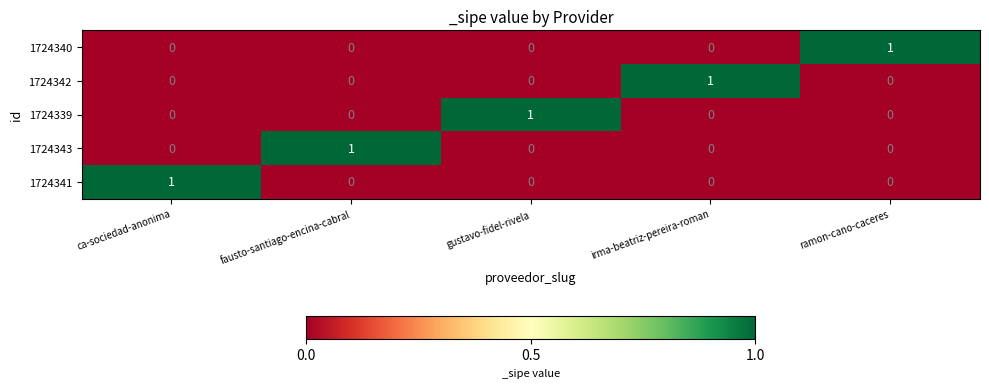

Reading left to right, transcribe all the data shown in this chart.

1724340: ca-sociedad-anonima=0	fausto-santiago-encina-cabral=0	gustavo-fidel-rivela=0	irma-beatriz-pereira-roman=0	ramon-cano-caceres=1
1724342: ca-sociedad-anonima=0	fausto-santiago-encina-cabral=0	gustavo-fidel-rivela=0	irma-beatriz-pereira-roman=1	ramon-cano-caceres=0
1724339: ca-sociedad-anonima=0	fausto-santiago-encina-cabral=0	gustavo-fidel-rivela=1	irma-beatriz-pereira-roman=0	ramon-cano-caceres=0
1724343: ca-sociedad-anonima=0	fausto-santiago-encina-cabral=1	gustavo-fidel-rivela=0	irma-beatriz-pereira-roman=0	ramon-cano-caceres=0
1724341: ca-sociedad-anonima=1	fausto-santiago-encina-cabral=0	gustavo-fidel-rivela=0	irma-beatriz-pereira-roman=0	ramon-cano-caceres=0